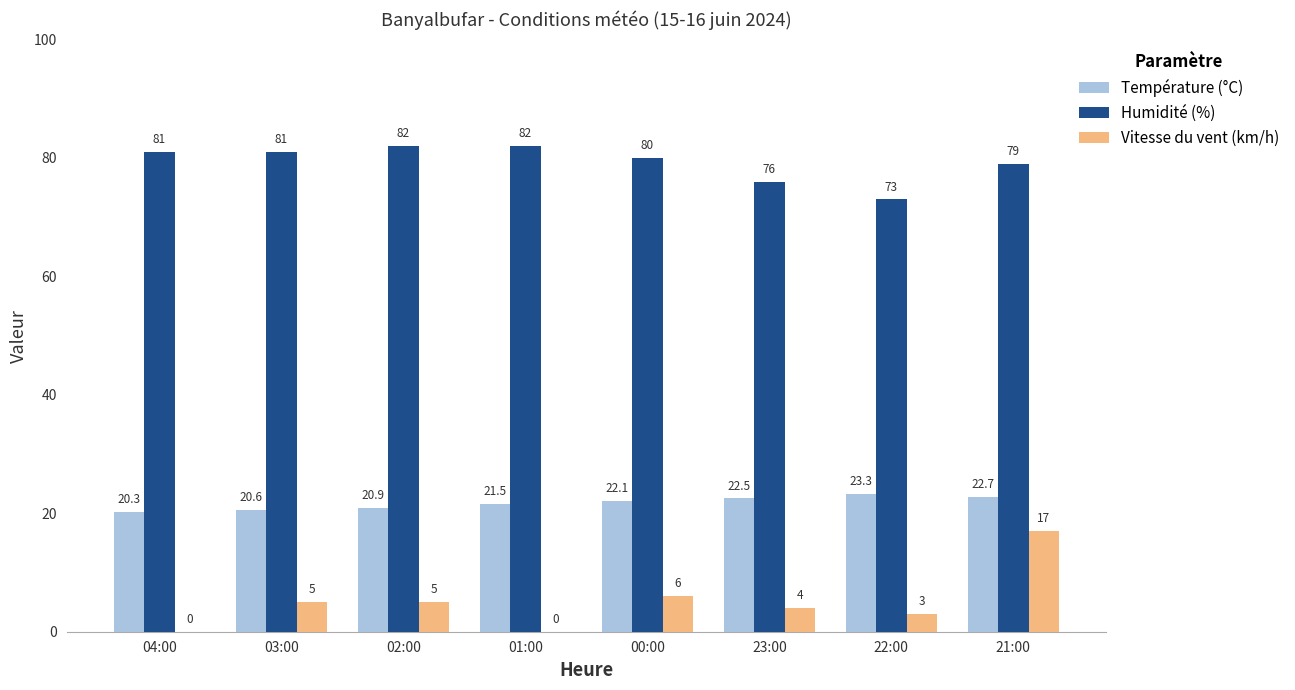

What is the maximum value shown in the chart?

82.0